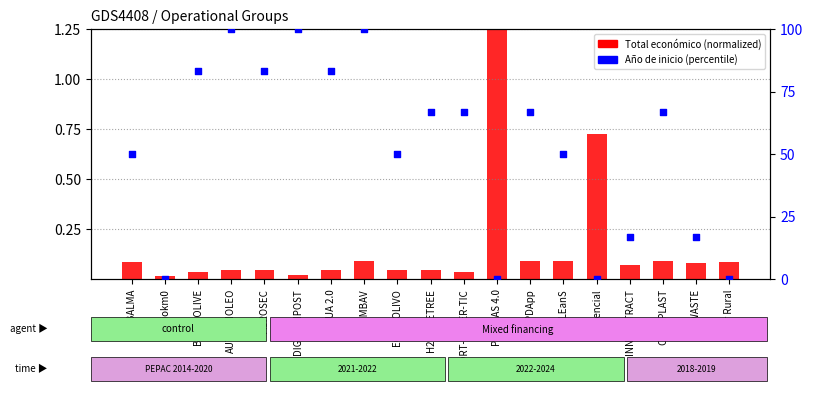

Which series has the widest spread of Y values?

Año de inicio (percentile)